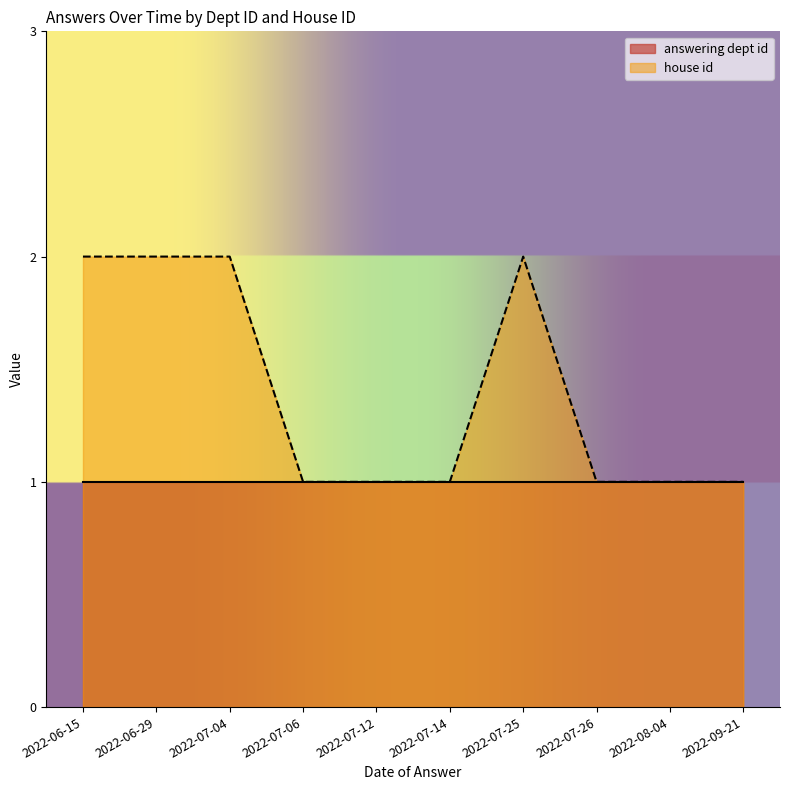

What is the difference between the second highest and minimum values?

1